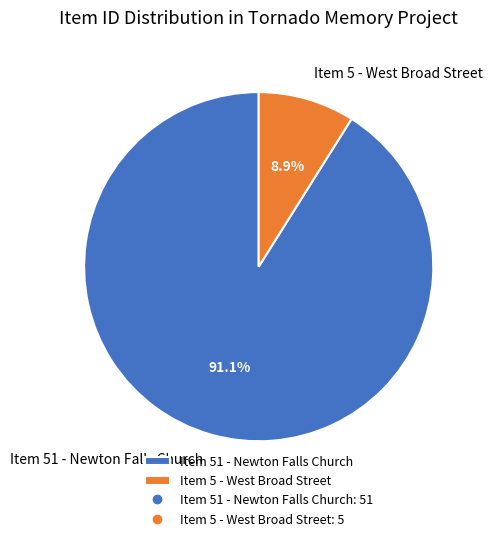

True or false: Item 5 - West Broad Street accounts for 9% of the total.

True